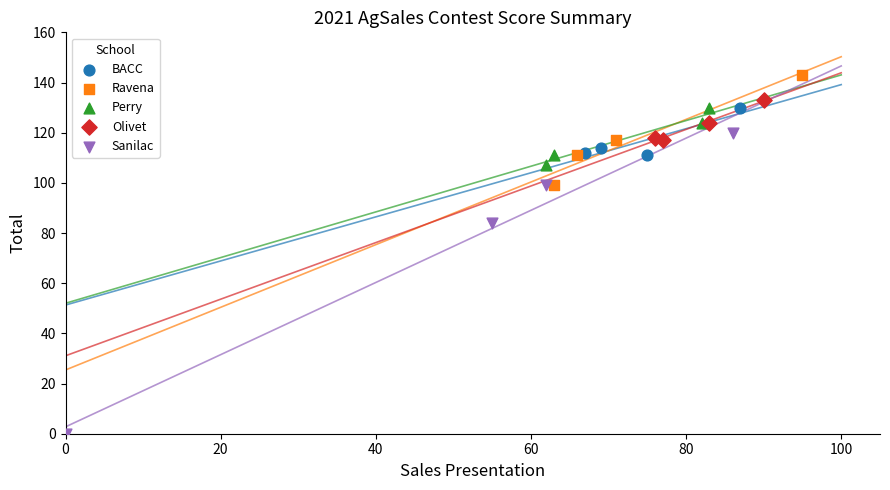

Which series contains the lowest Y value?

Sanilac